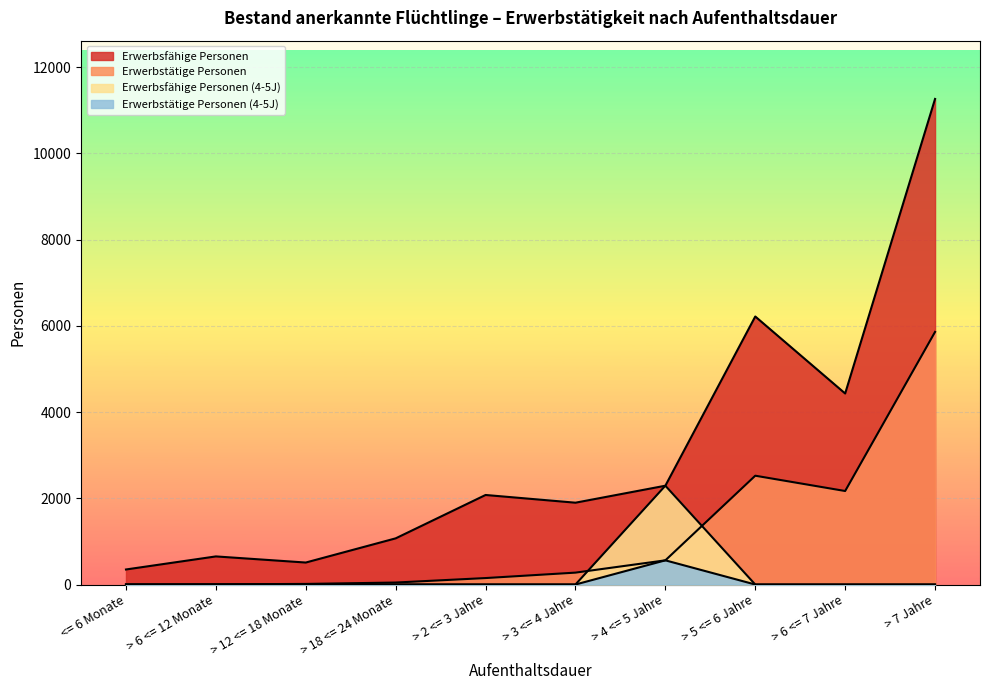

Between <= 6 Monate and > 5 <= 6 Jahre, which series saw the biggest shift?

Erwerbsfähige Personen